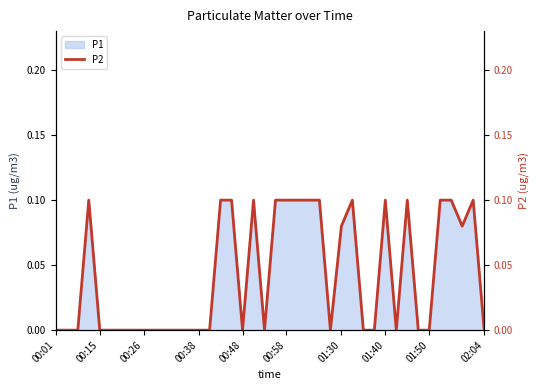

The P1 series shows 0.0 at 00:58. True or false?

False